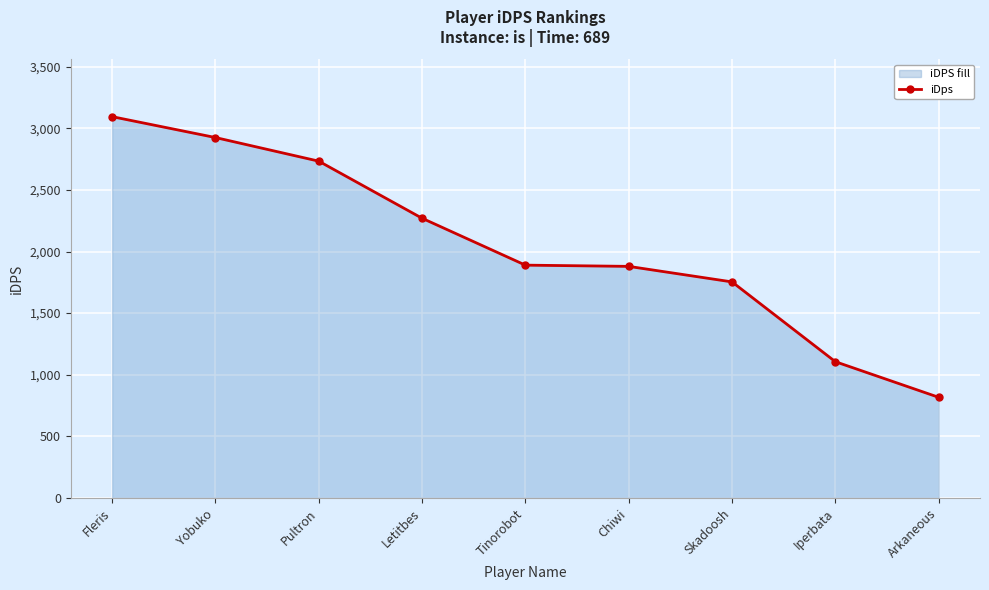

Where does the data first go above 1889?

Fleris